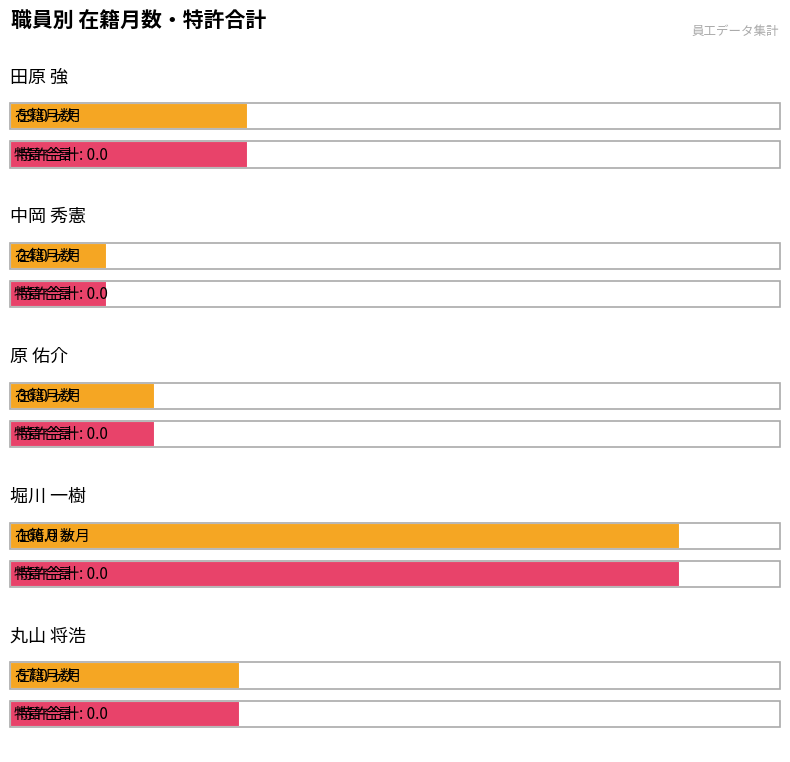

The 在籍月数 series shows 80 at 丸山 将浩. True or false?

False